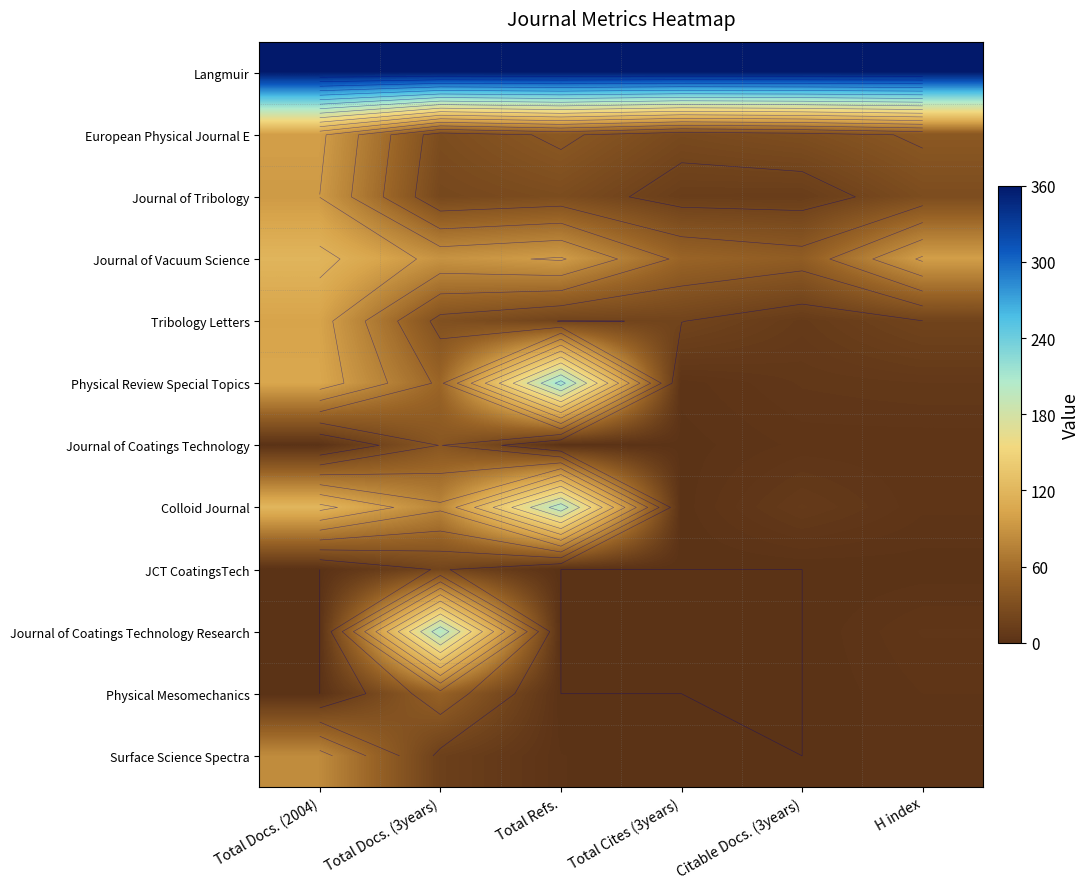

Between Total Cites (3years) and Citable Docs. (3years), which is larger?

Total Cites (3years)